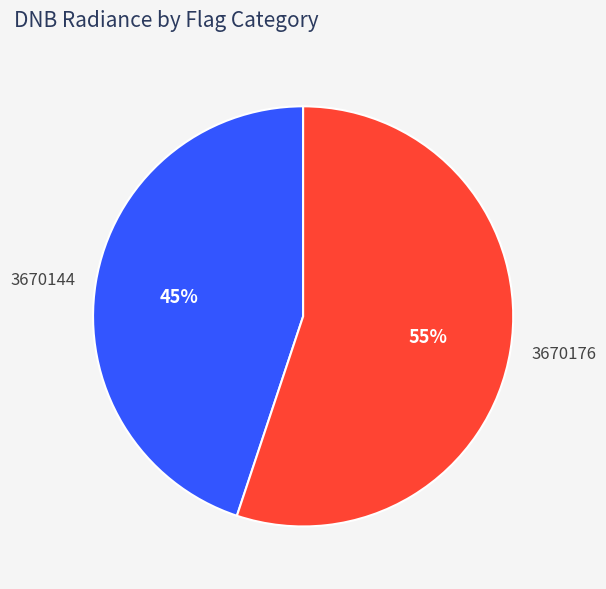

Is there a majority slice in this chart?

Yes